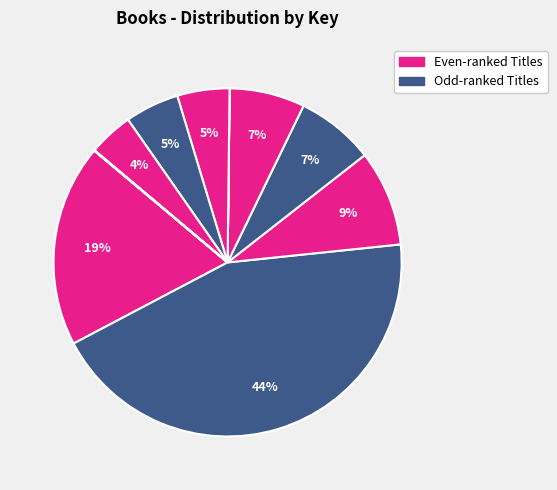

What is the smallest slice in the pie chart?

Tenth Good Thing About Barney